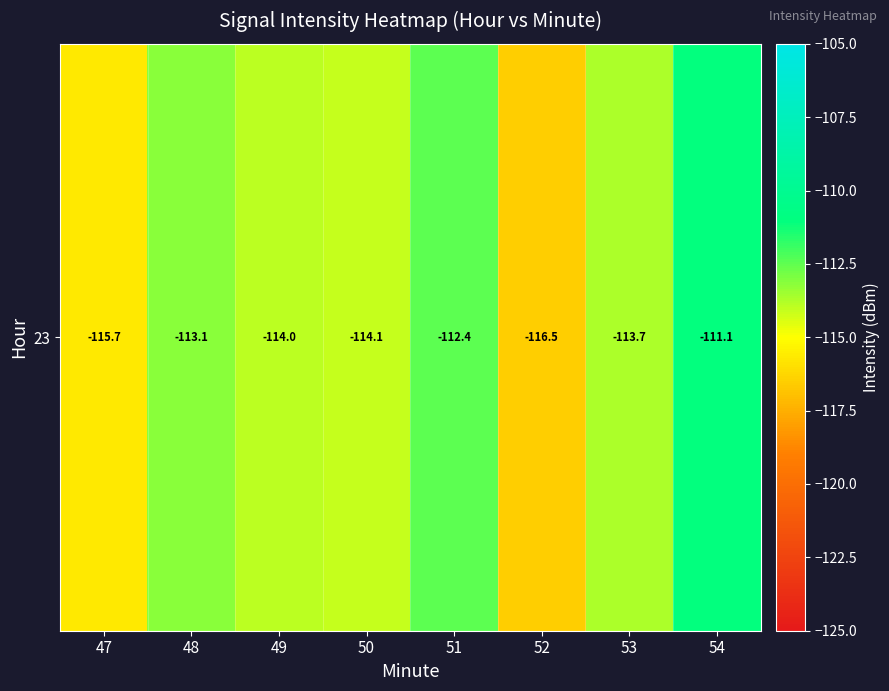

How many categories are shown in the chart?

8